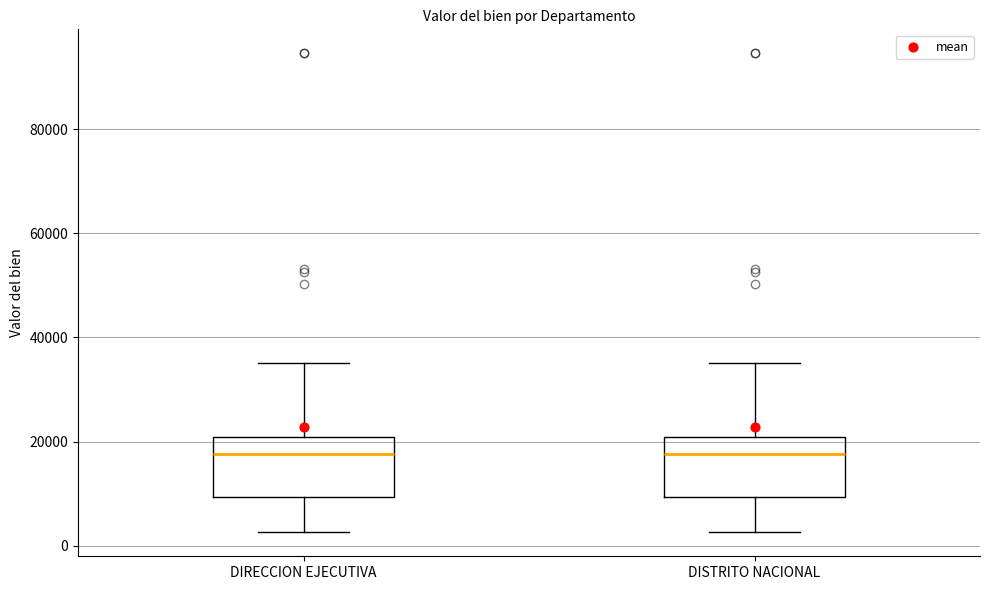

Where does the median line of the box for DISTRITO NACIONAL sit on the y-axis? The values are not printed on the chart, so give them approximately, as read against the axis.

18000